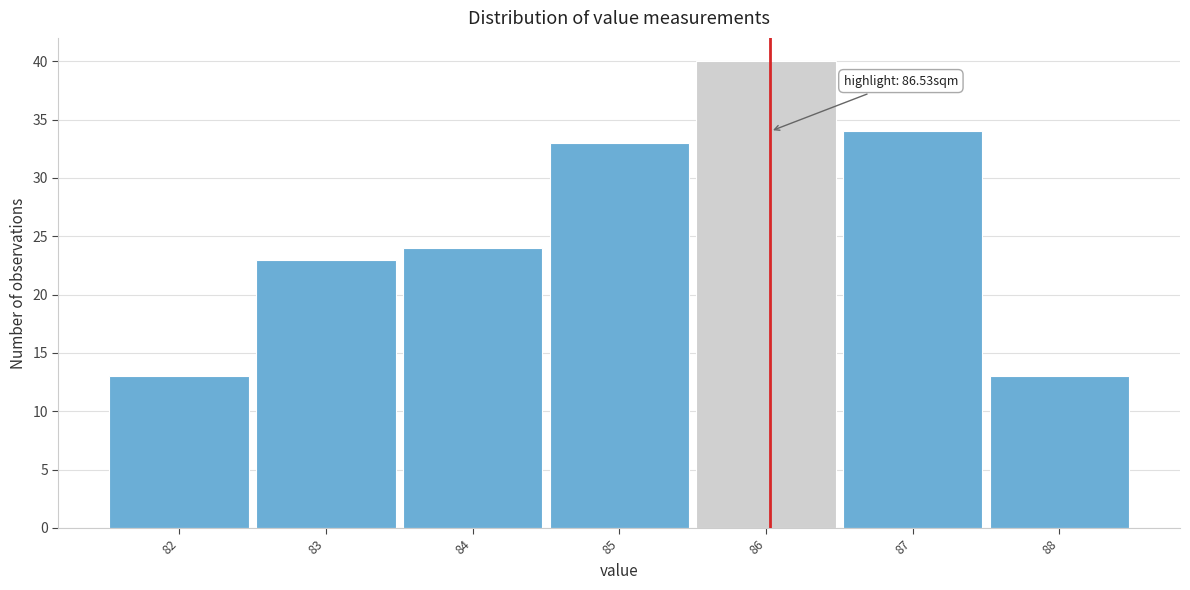

Reading left to right, transcribe all the data shown in this chart.

13	23	24	33	40	34	13